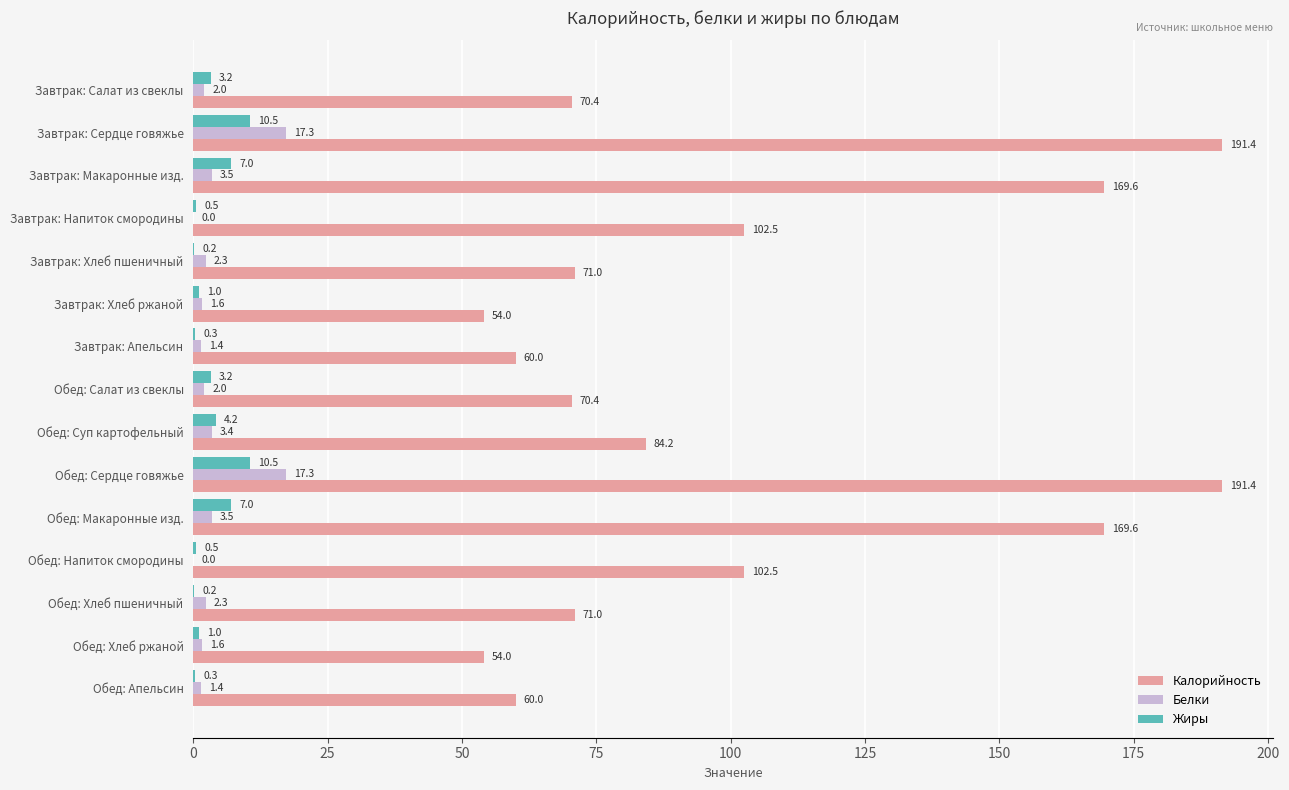

What is the highest value of the Калорийность series?

191.4